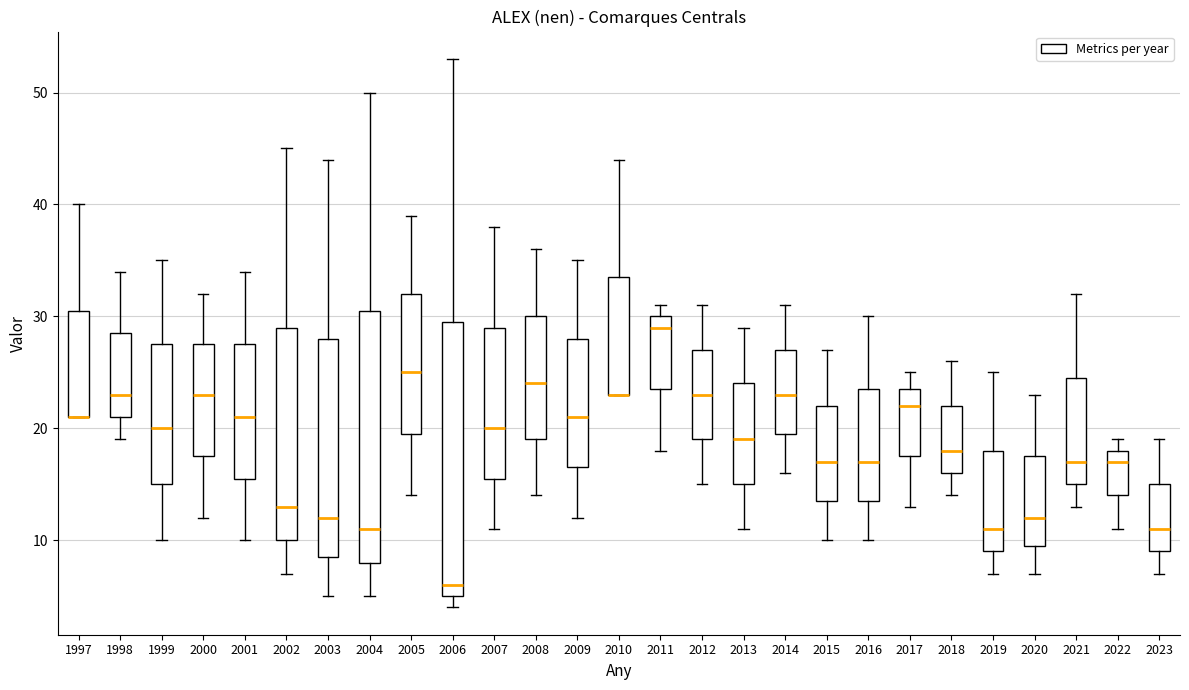

Where does the median line of the box at x = 2022 sit on the y-axis? The values are not printed on the chart, so give them approximately, as read against the axis.

17